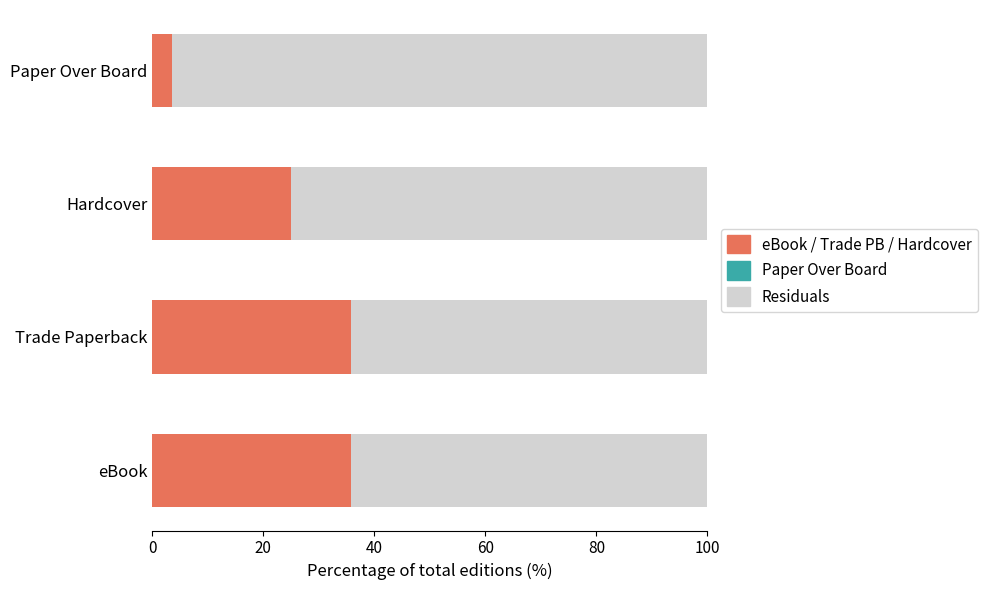

What is the difference between the maximum and minimum values in the eBook / Trade PB / Hardcover series?

32.1